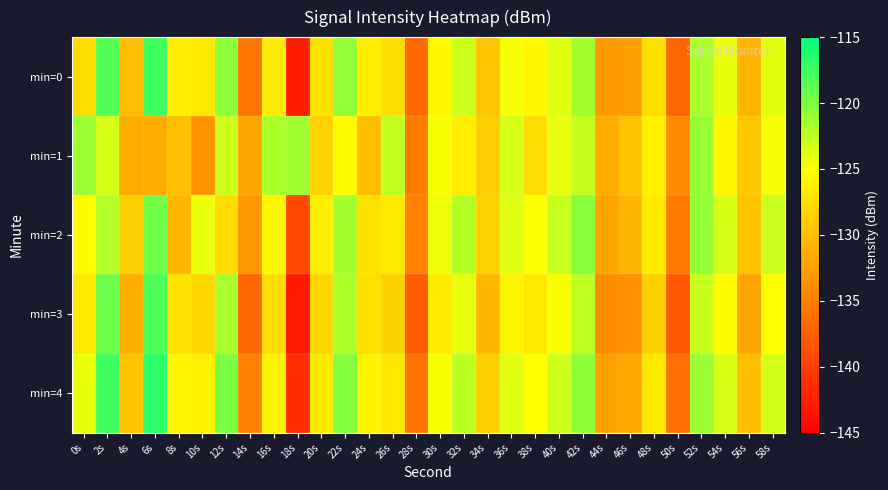

Count the number of data series in this chart.

5